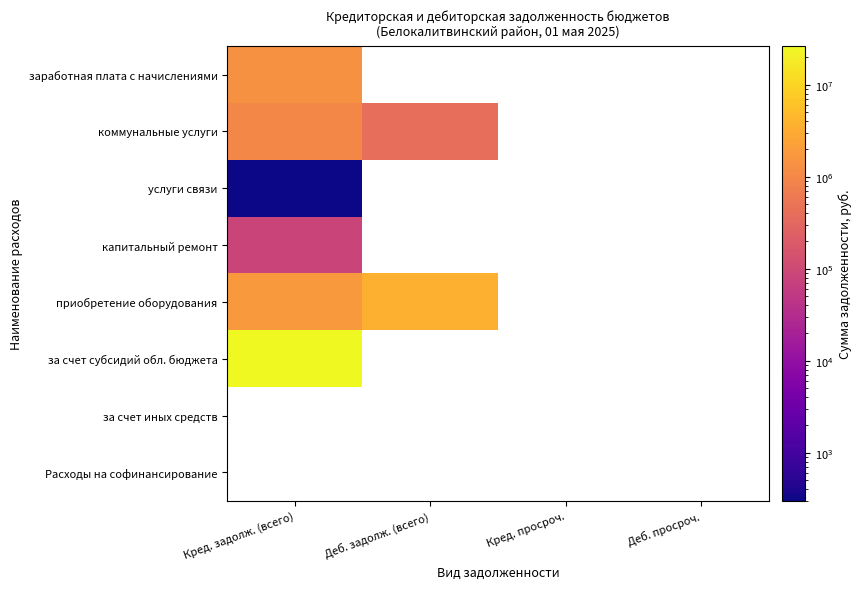

At which label is коммунальные услуги closest to 703513?

Деб. задолж. (всего)